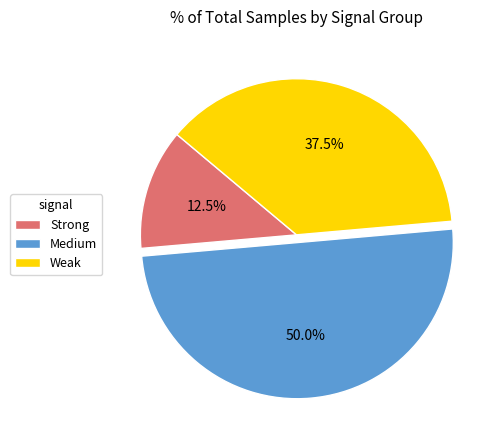

Which category accounts for the majority?

Medium